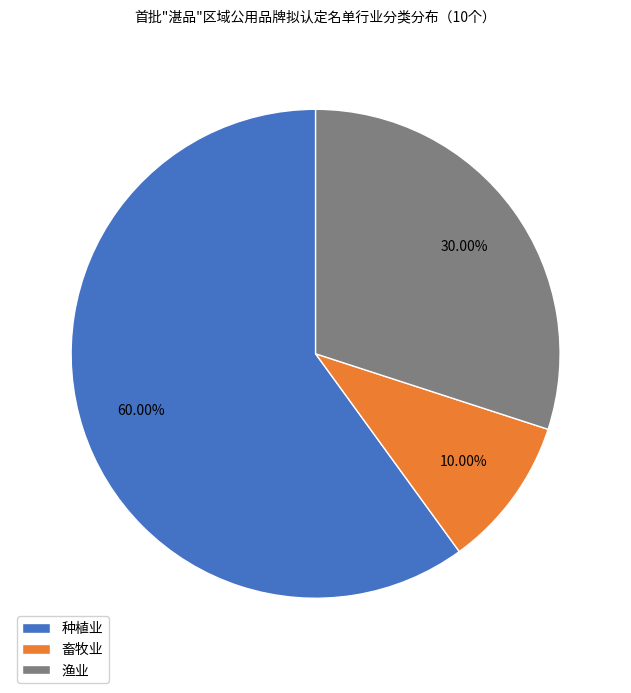

Which category has the smallest portion of the pie?

畜牧业